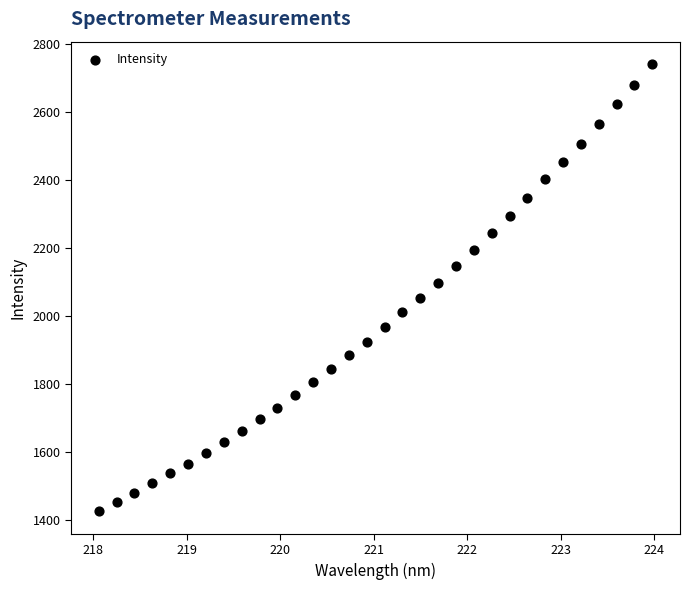

What is the range of Y values (max minus min)?

1317.8